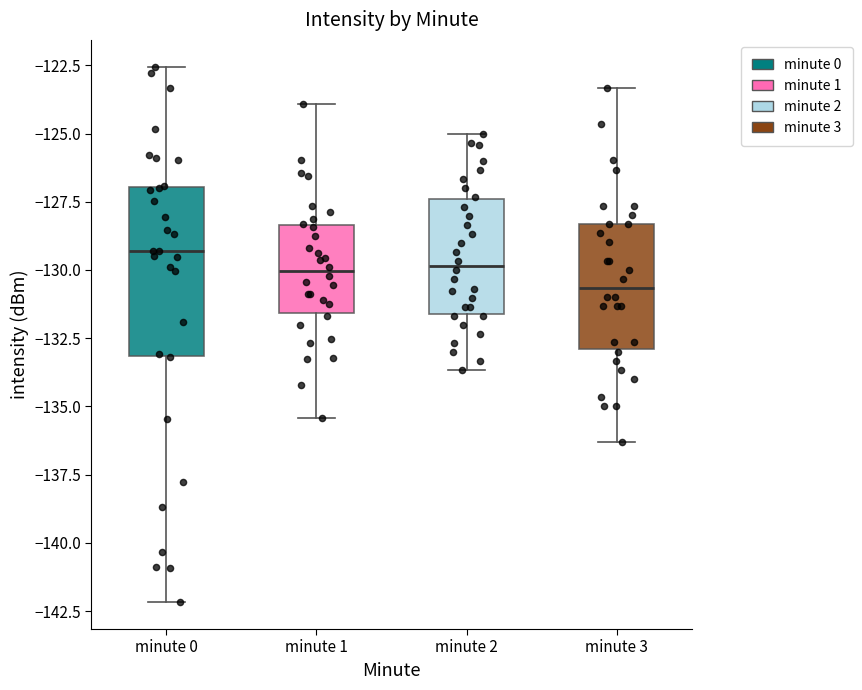

Comparing the boxes themselves (not the whiskers), which one is the tallest?

minute 0